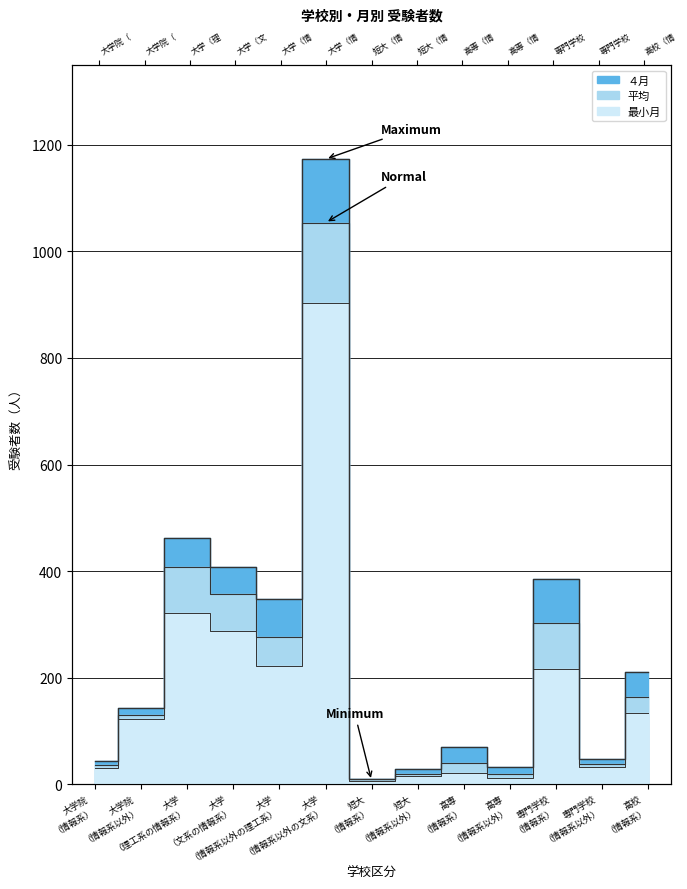

Which has a higher value, 専門学校 （情報系以外） or 大学院 （情報系）?

専門学校 （情報系以外）